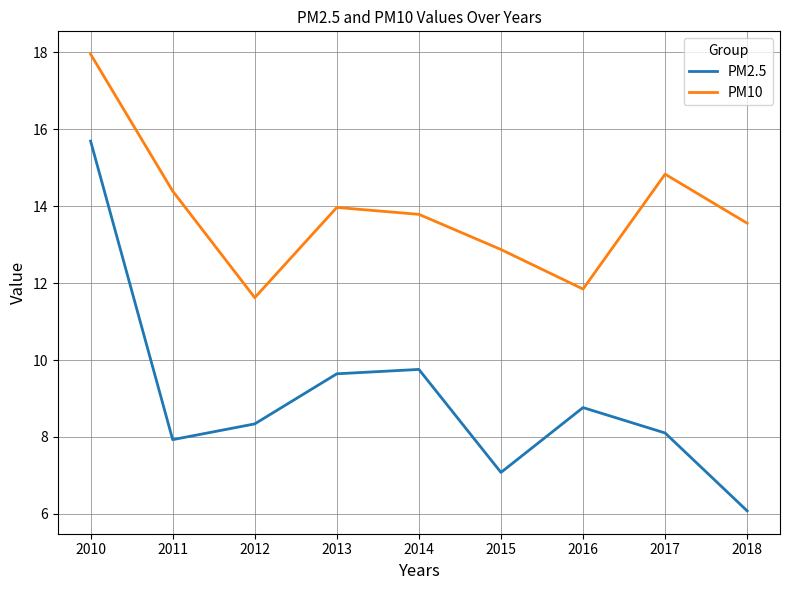

How many values in the PM2.5 series exceed 8?

6